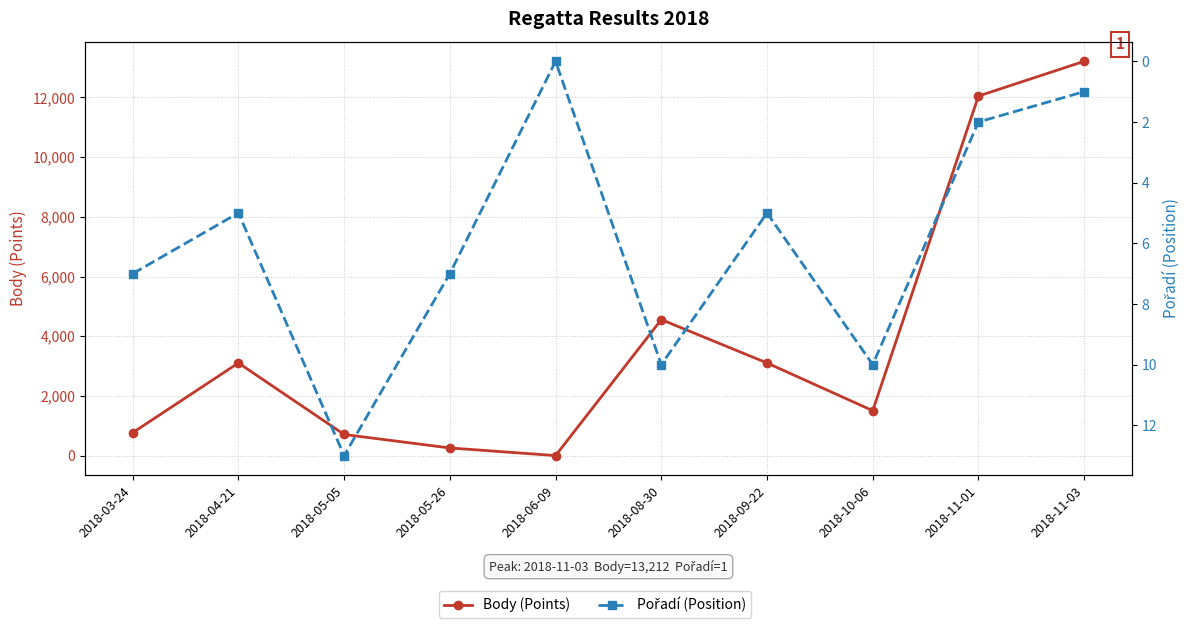

How many data points in Pořadí (Position) are less than 7?

5